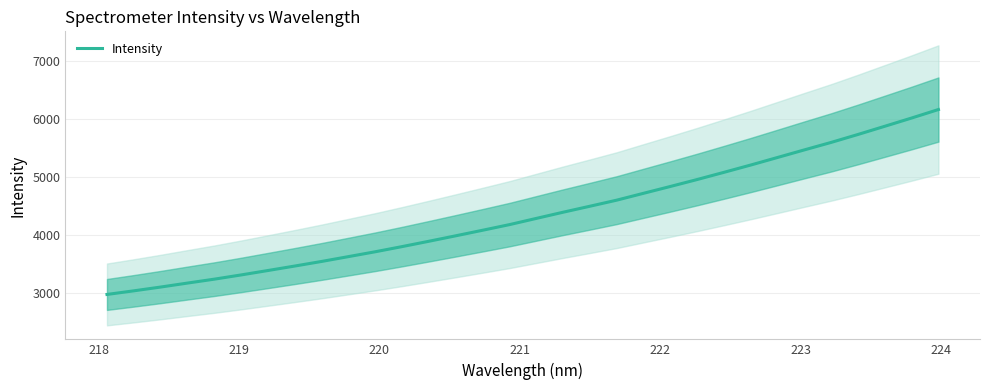

How many data points does each series have?

32